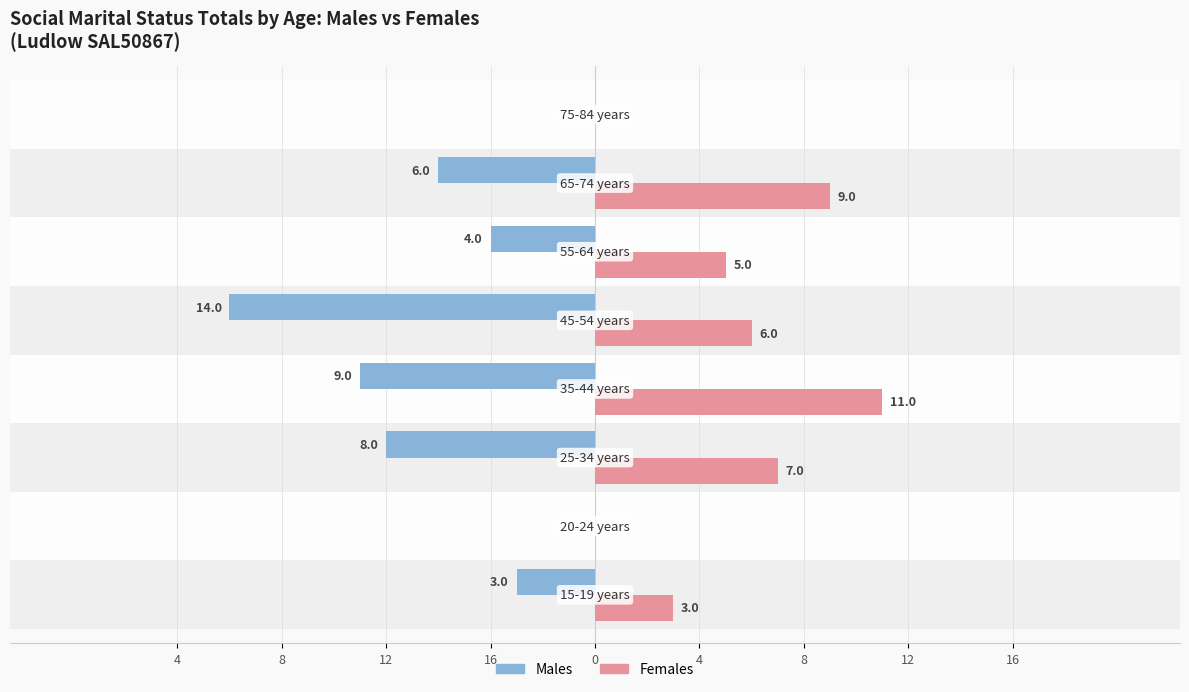

What are all the series names shown in the legend?

Males, Females